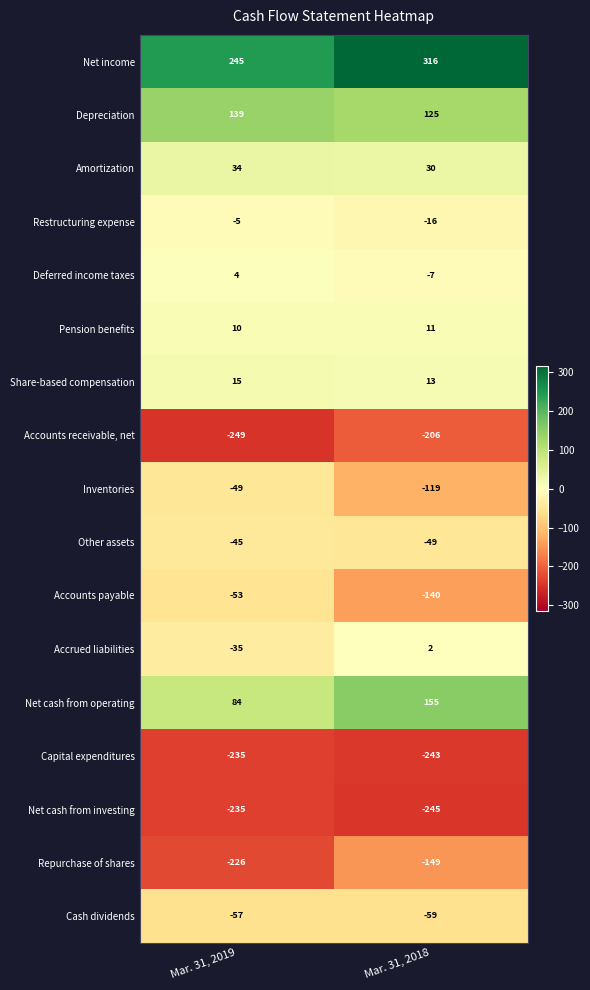

Which series has the widest spread of values?

Accounts payable